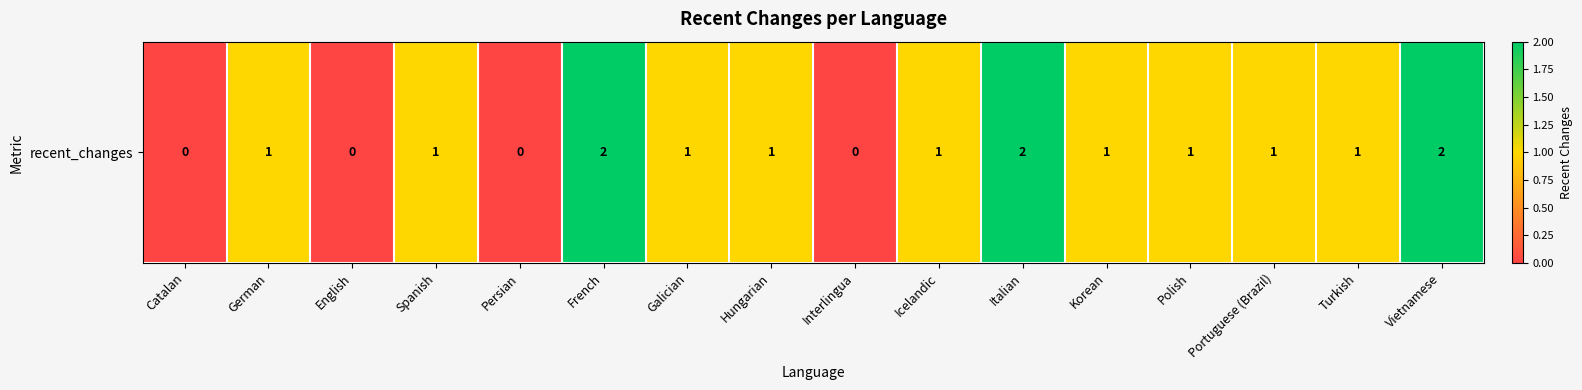

Which category has the lowest value across all series?

Catalan